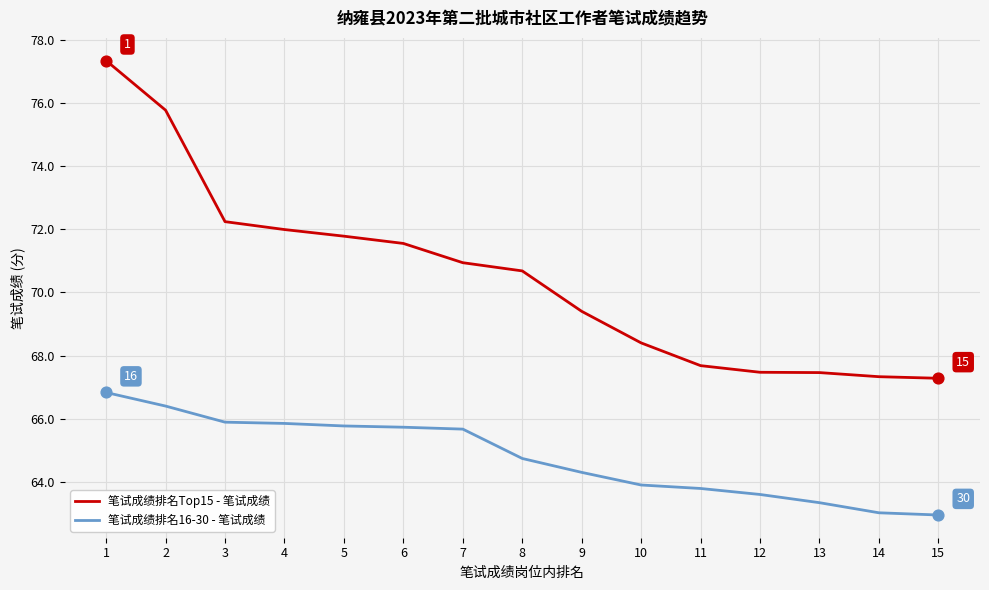

Which series has the largest range (max minus min)?

笔试成绩排名Top15 - 笔试成绩